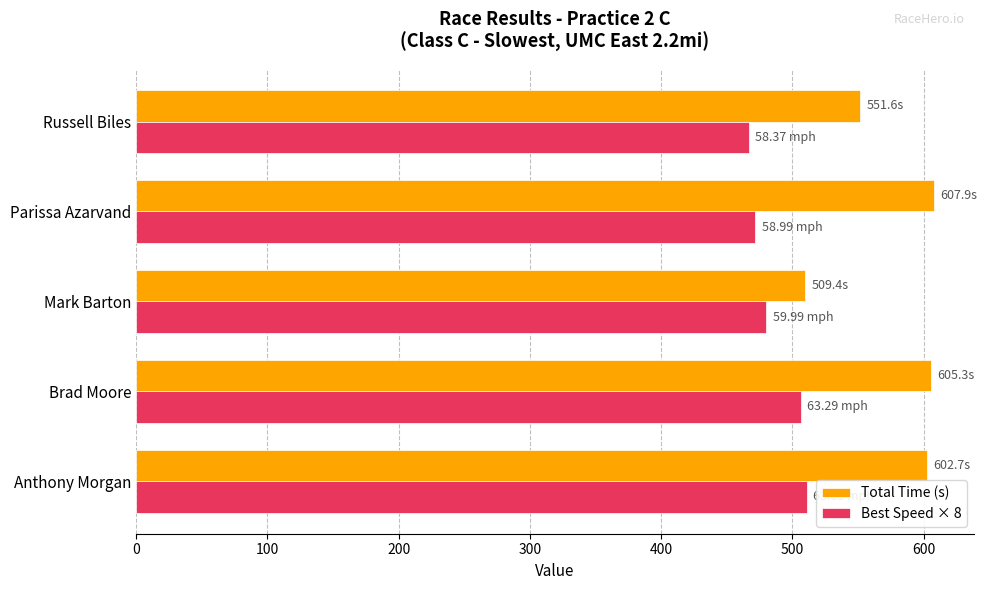

Is the value of Total Time (s) at Anthony Morgan greater than the value of Best Speed × 8 at Russell Biles?

Yes